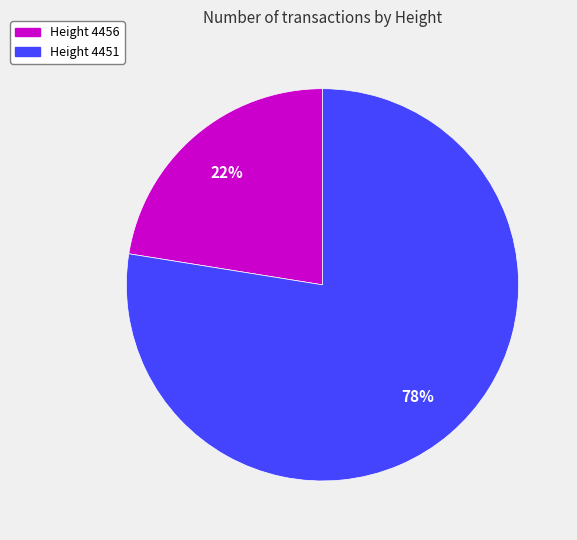

Is there a majority slice in this chart?

Yes